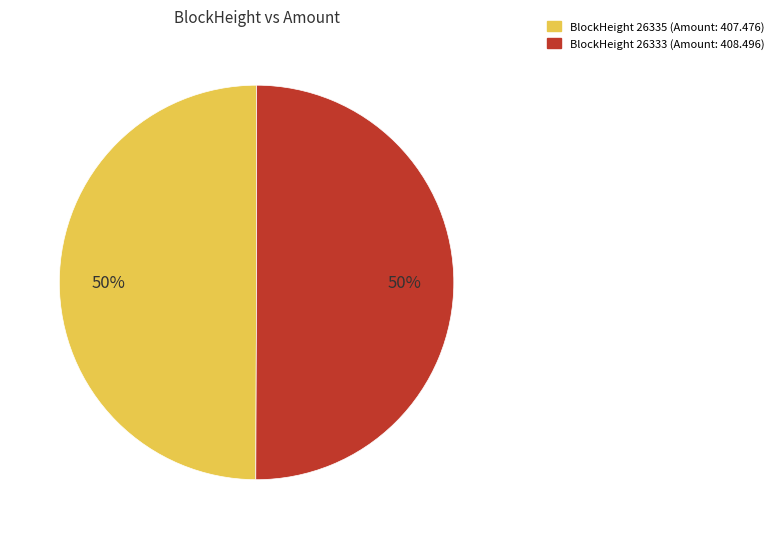

To the nearest percent, what is the average slice percentage?

50%